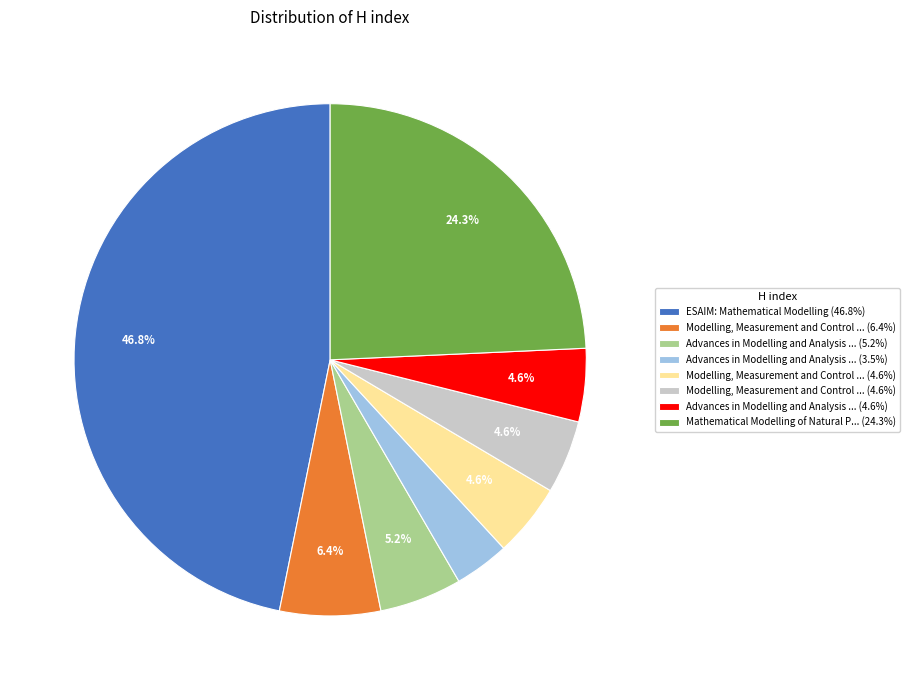

Does any single category account for the majority?

No